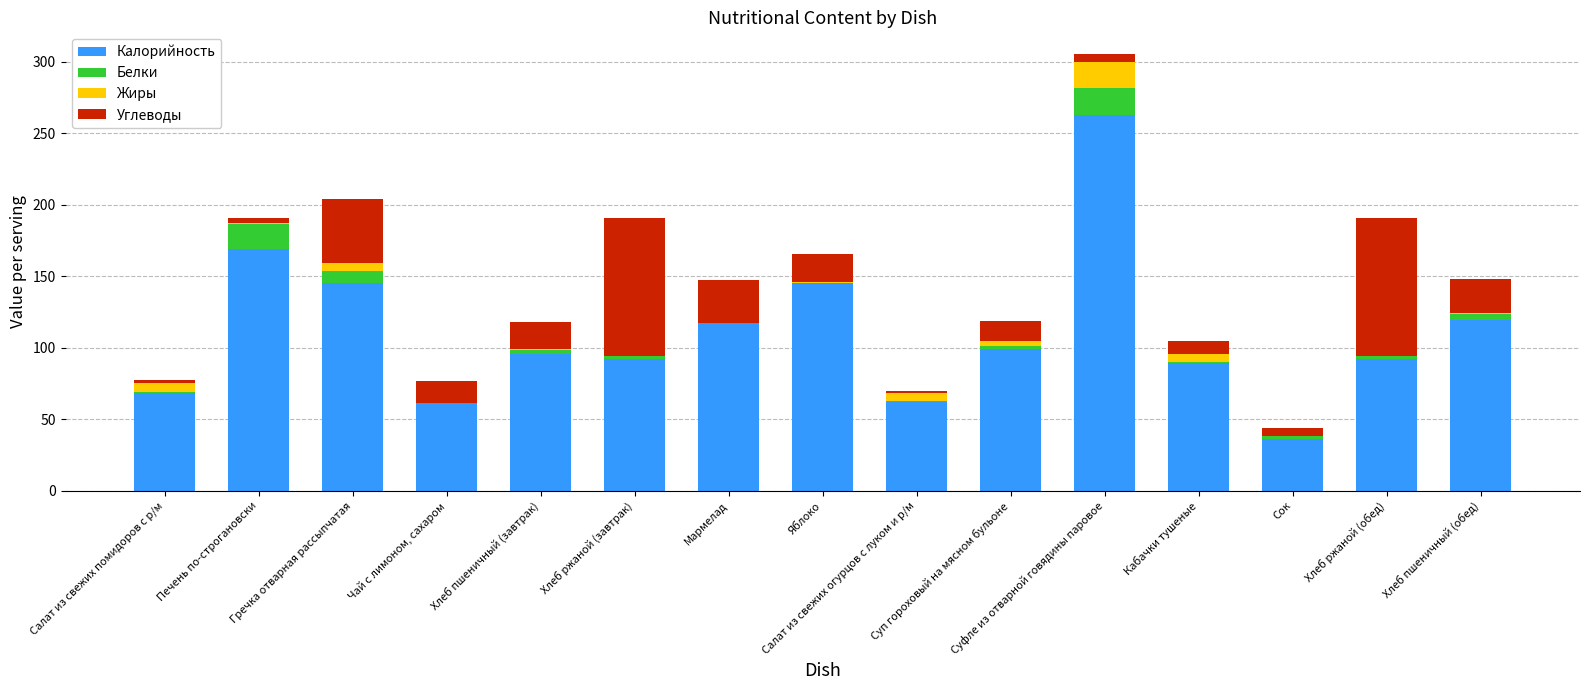

What is the maximum value for Калорийность?

262.7